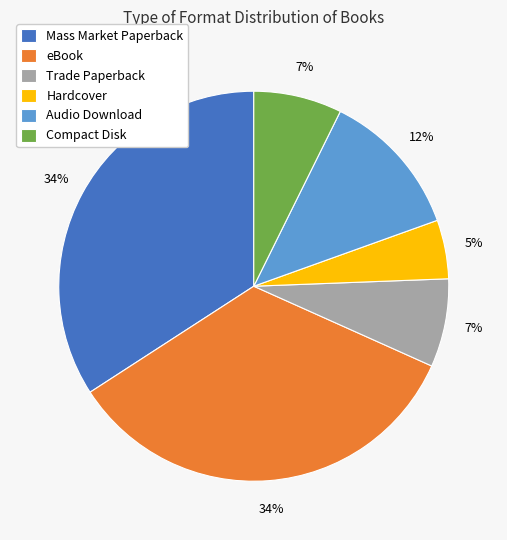

Which category has the smallest portion of the pie?

Hardcover